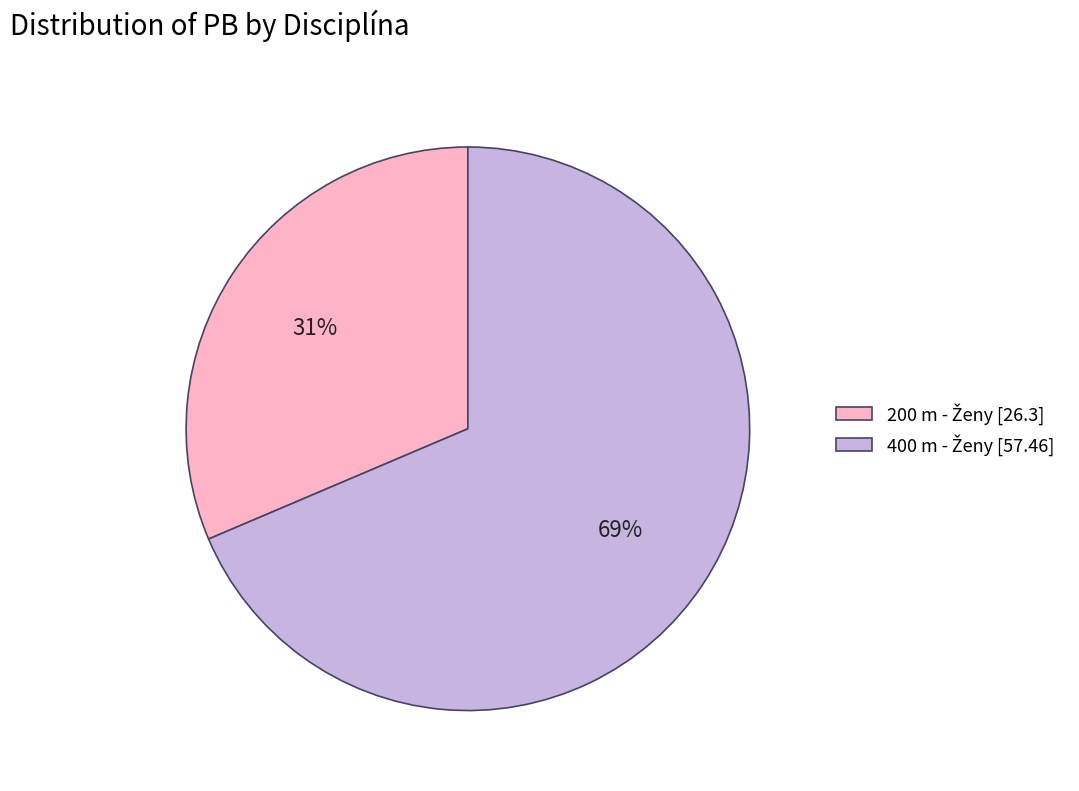

How many slices are in this pie chart?

2